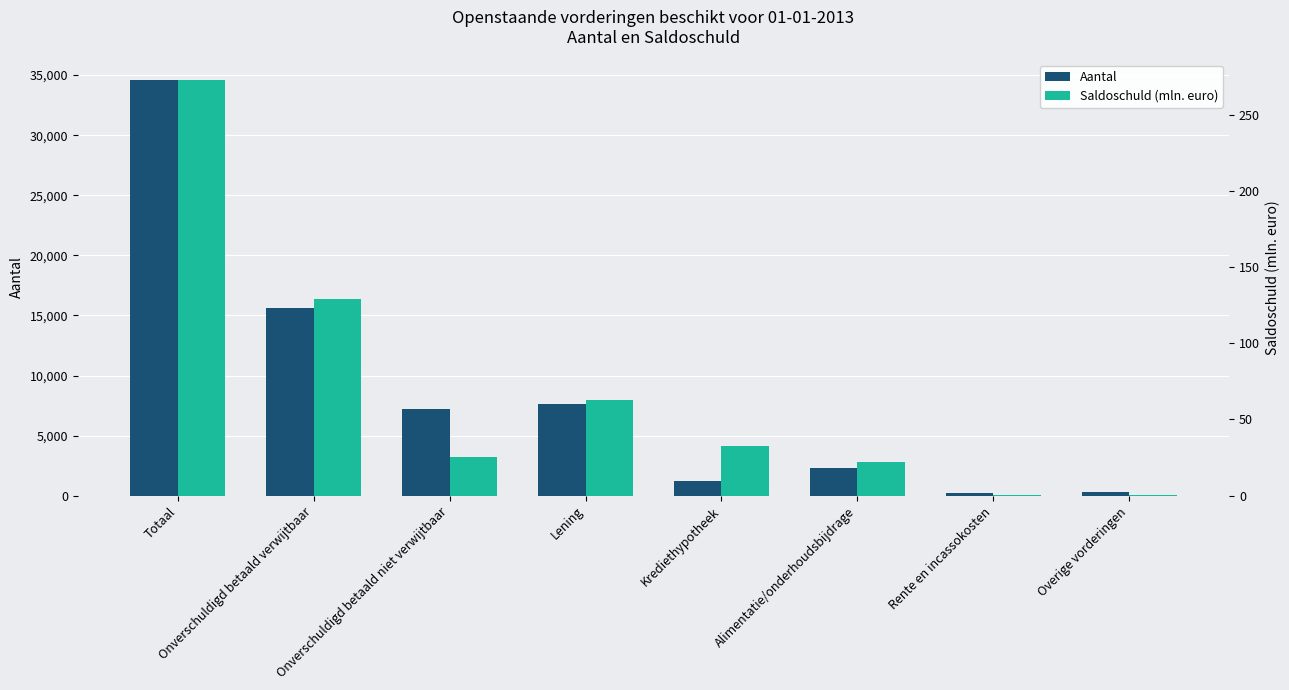

What is the value of the Aantal bar at the 1st from the left?

34590.0